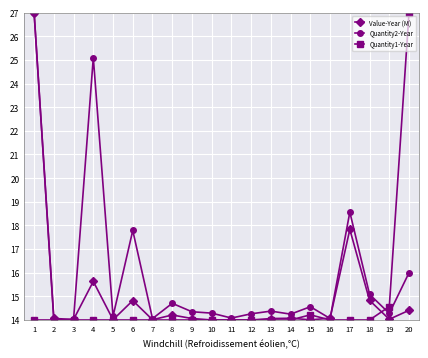

The Quantity1-Year series shows 14.0 at 6. True or false?

True